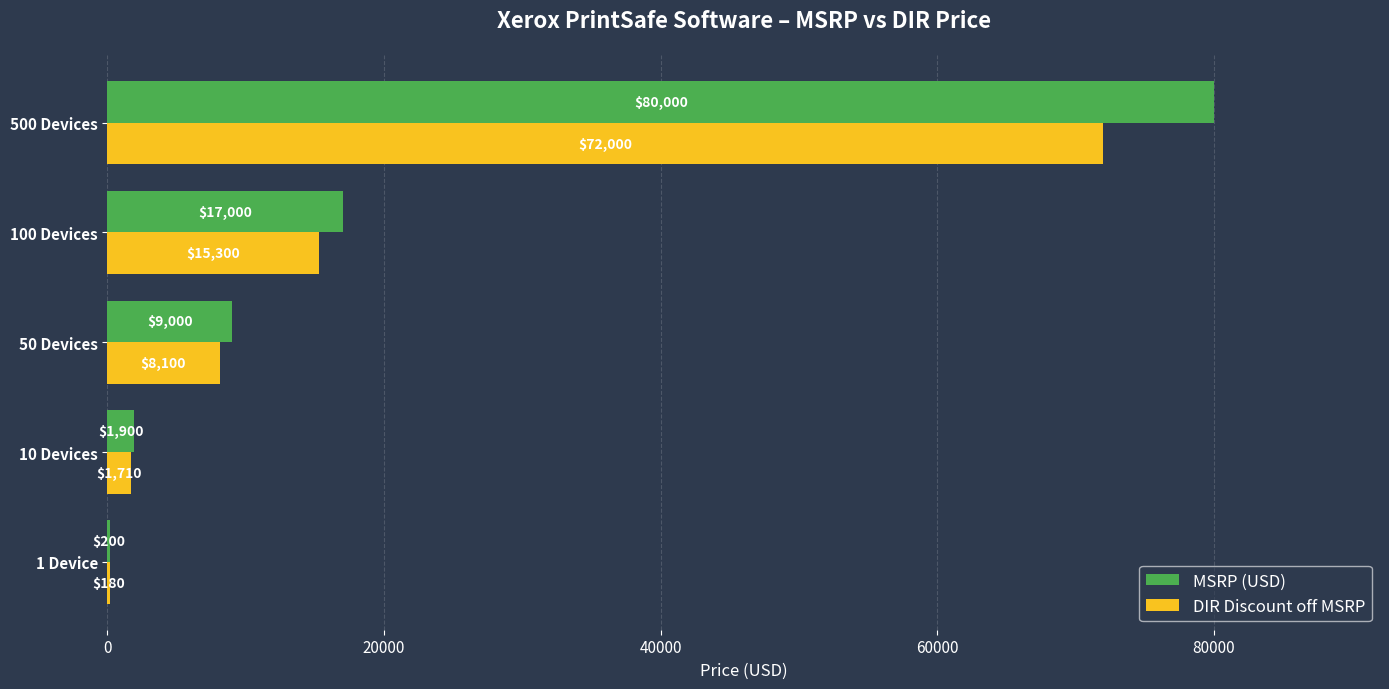

Which series changed the most between 1 Device and 50 Devices?

MSRP (USD)